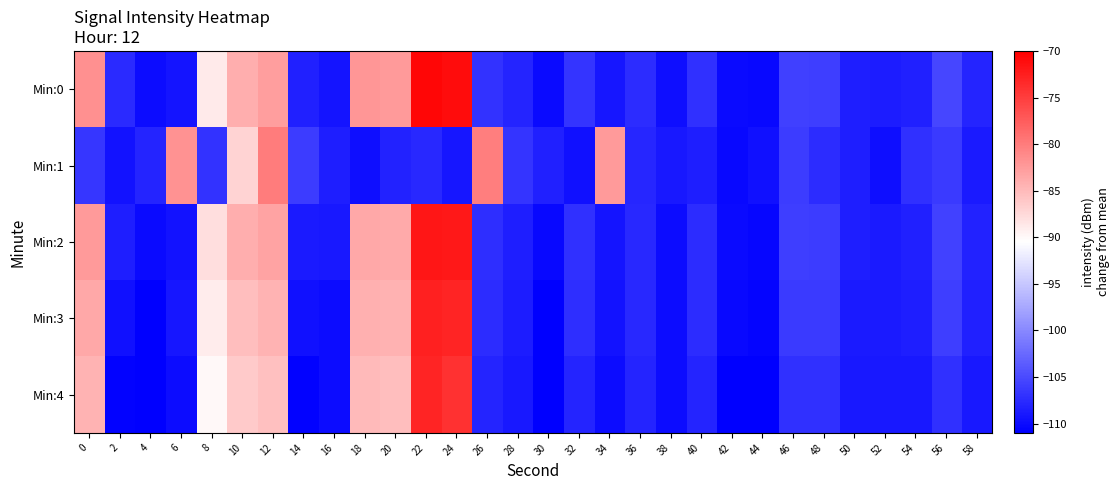

Reading right to left, what are all the values shown in this chart?

Min:0: 58=-108.0	56=-105.4	54=-108.3	52=-108.7	50=-108.5	48=-105.9	46=-105.8	44=-110.3	42=-110.1	40=-107.1	38=-109.8	36=-107.4	34=-109.1	32=-106.8	30=-110.1	28=-108.1	26=-107.0	24=-71.1	22=-70.5	20=-82.3	18=-82.2	16=-109.4	14=-108.4	12=-82.7	10=-83.9	8=-88.8	6=-109.3	4=-110.0	2=-107.6	0=-81.6
Min:1: 58=-108.9	56=-106.2	54=-107.0	52=-109.8	50=-108.6	48=-107.3	46=-106.1	44=-109.7	42=-110.2	40=-108.5	38=-109.0	36=-107.9	34=-82.3	32=-109.6	30=-108.3	28=-106.8	26=-80.1	24=-109.2	22=-107.7	20=-108.1	18=-109.8	16=-108.6	14=-106.1	12=-80.0	10=-87.1	8=-106.9	6=-81.7	4=-108.1	2=-109.5	0=-106.6
Min:2: 58=-108.1	56=-105.6	54=-108.3	52=-108.9	50=-108.6	48=-106.1	46=-106.0	44=-110.5	42=-110.1	40=-107.3	38=-109.9	36=-107.7	34=-109.3	32=-107.0	30=-110.2	28=-108.5	26=-107.2	24=-72.0	22=-71.9	20=-83.7	18=-83.5	16=-109.0	14=-108.8	12=-83.2	10=-84.0	8=-87.9	6=-109.5	4=-110.1	2=-108.6	0=-82.3
Min:3: 58=-108.3	56=-106.0	54=-108.5	52=-108.9	50=-108.8	48=-106.3	46=-106.2	44=-110.6	42=-110.2	40=-107.5	38=-109.9	36=-107.7	34=-109.5	32=-107.2	30=-110.9	28=-108.7	26=-107.5	24=-73.0	22=-72.6	20=-84.3	18=-84.1	16=-109.9	14=-109.7	12=-84.5	10=-85.2	8=-89.0	6=-109.2	4=-110.9	2=-109.7	0=-83.5
Min:4: 58=-109.0	56=-107.0	54=-109.0	52=-109.0	50=-109.0	48=-107.0	46=-107.0	44=-111.0	42=-111.0	40=-108.0	38=-110.0	36=-108.0	34=-110.0	32=-108.0	30=-111.0	28=-109.0	26=-108.0	24=-74.0	22=-73.0	20=-85.2	18=-85.0	16=-110.0	14=-110.8	12=-85.5	10=-86.2	8=-90.0	6=-110.0	4=-111.0	2=-110.8	0=-84.6